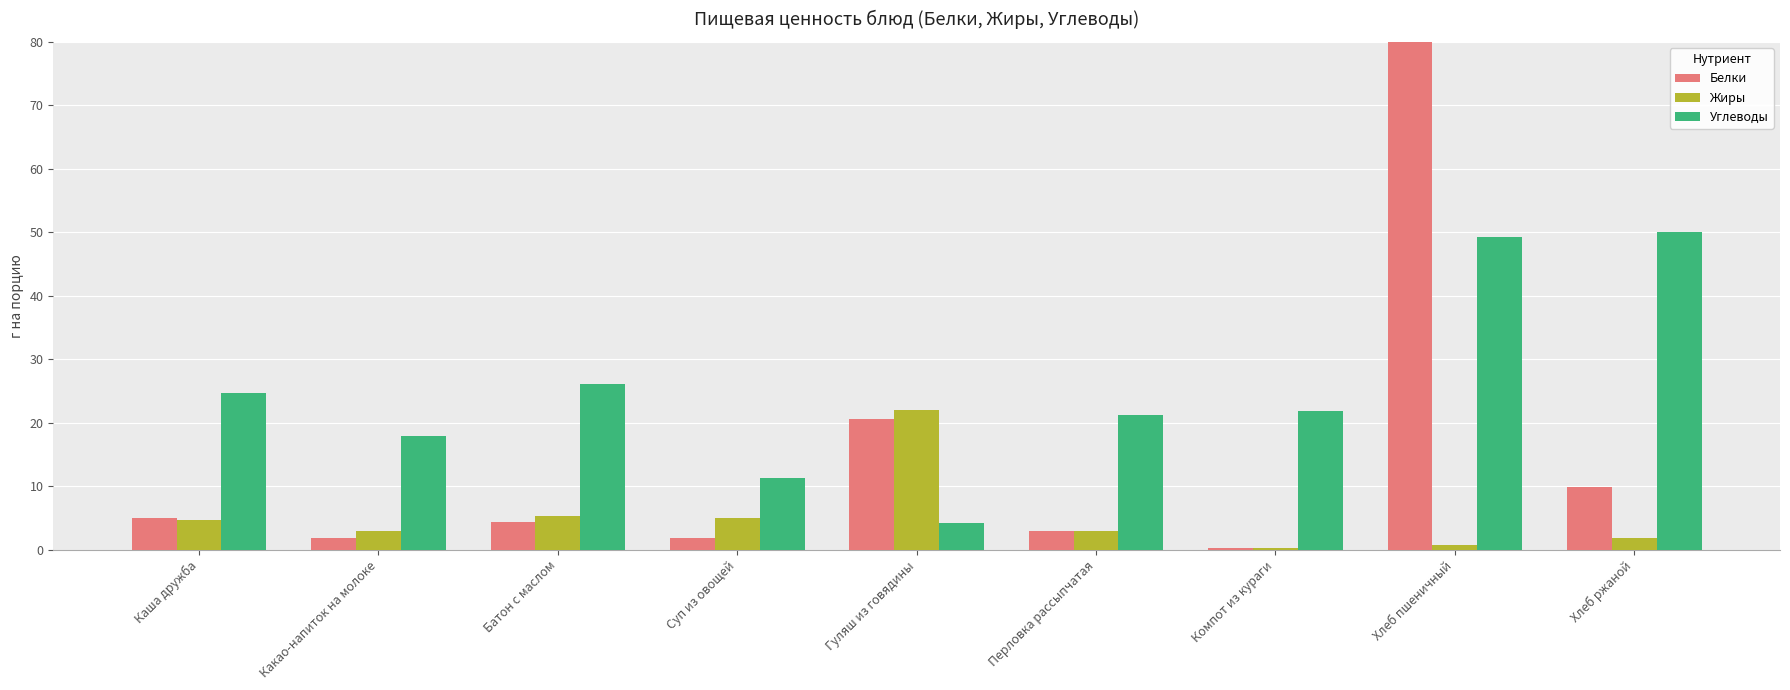

What is the label of the 7th bar from the left?

Компот из кураги